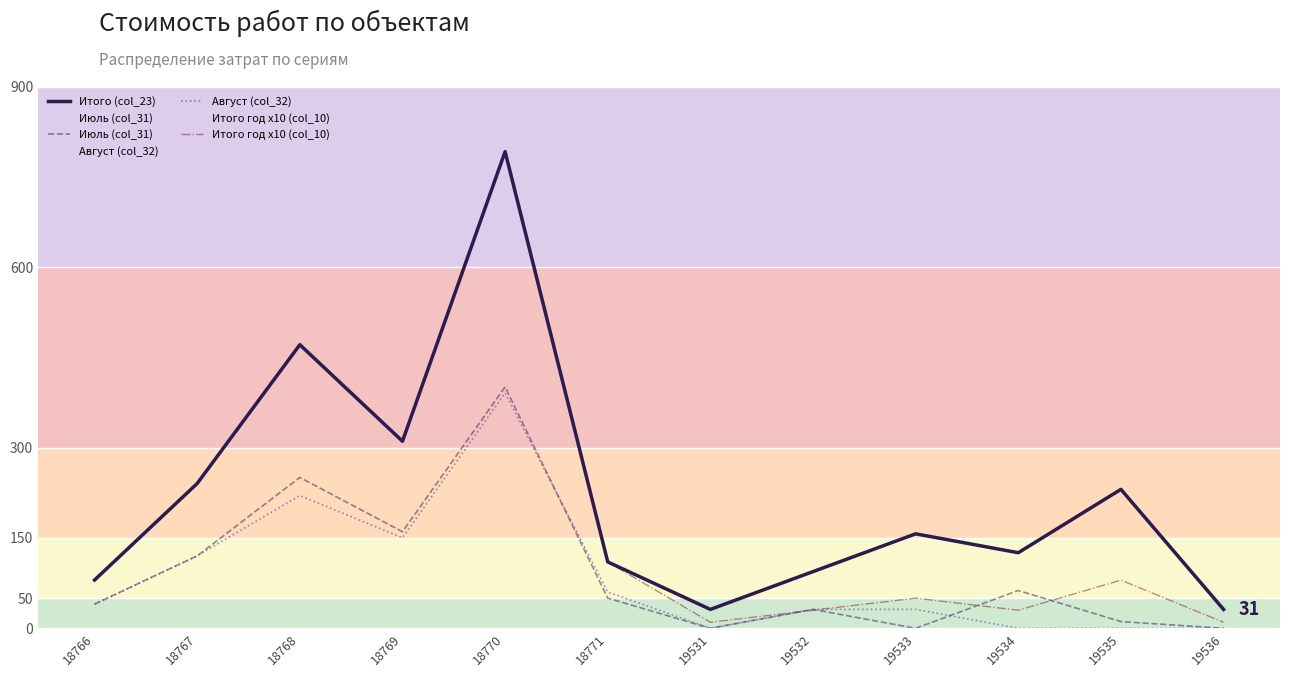

Which category has the highest value in the Июль (col_31) series?

18770